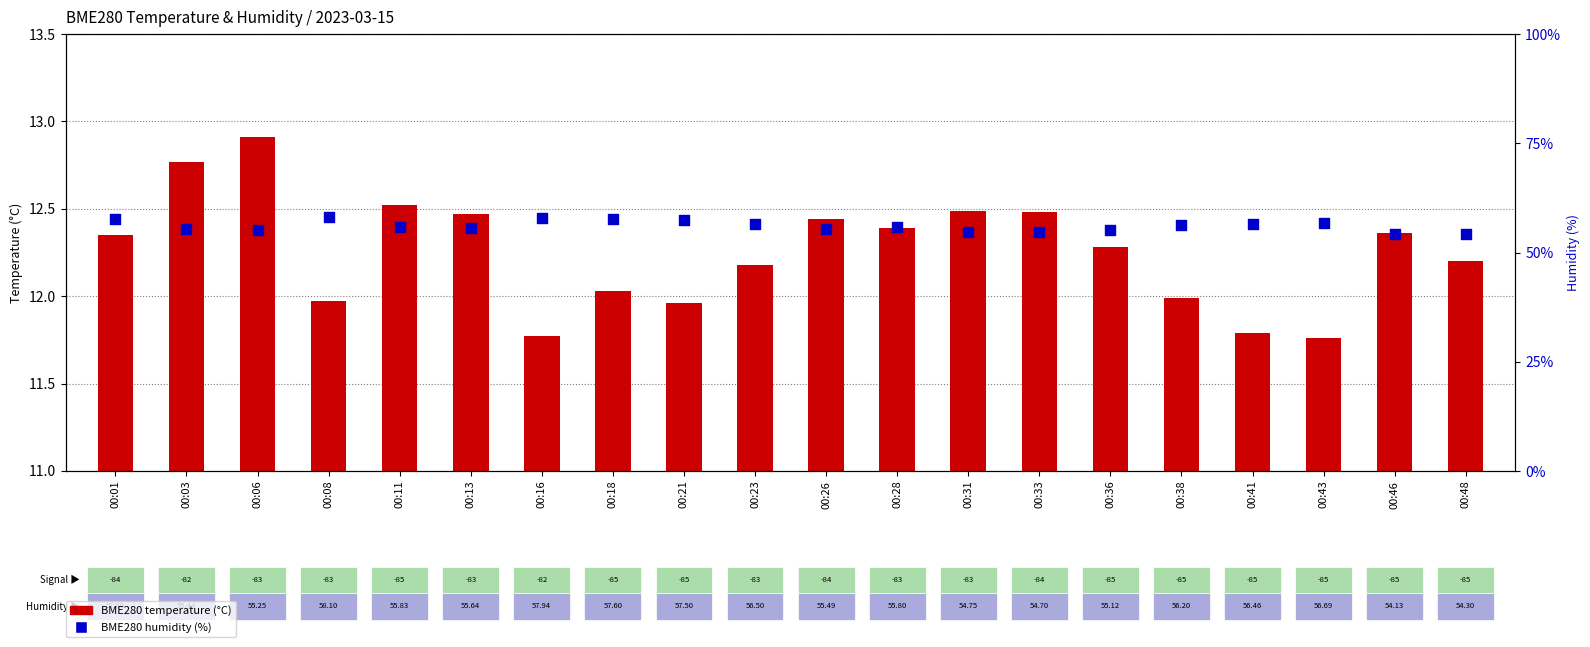

What are all the series names shown in the legend?

BME280 temperature, BME280 humidity (%)